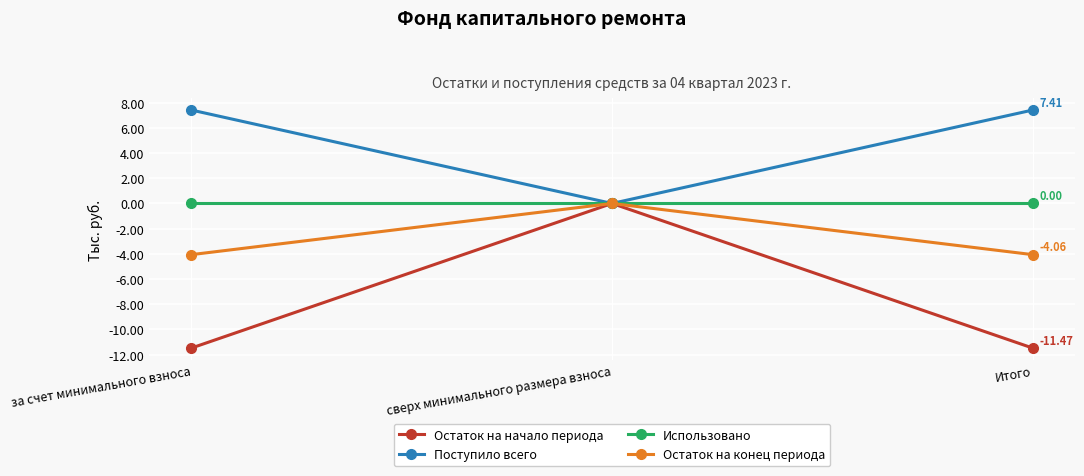

What are all the series names shown in the legend?

Остаток на начало периода, Поступило всего, Использовано, Остаток на конец периода